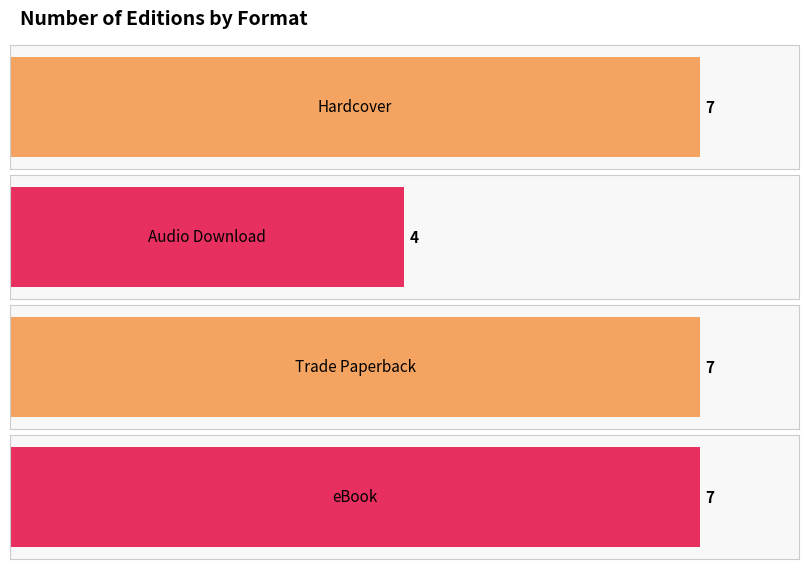

True or false: the data shows 1 at Love from A to Z.

False